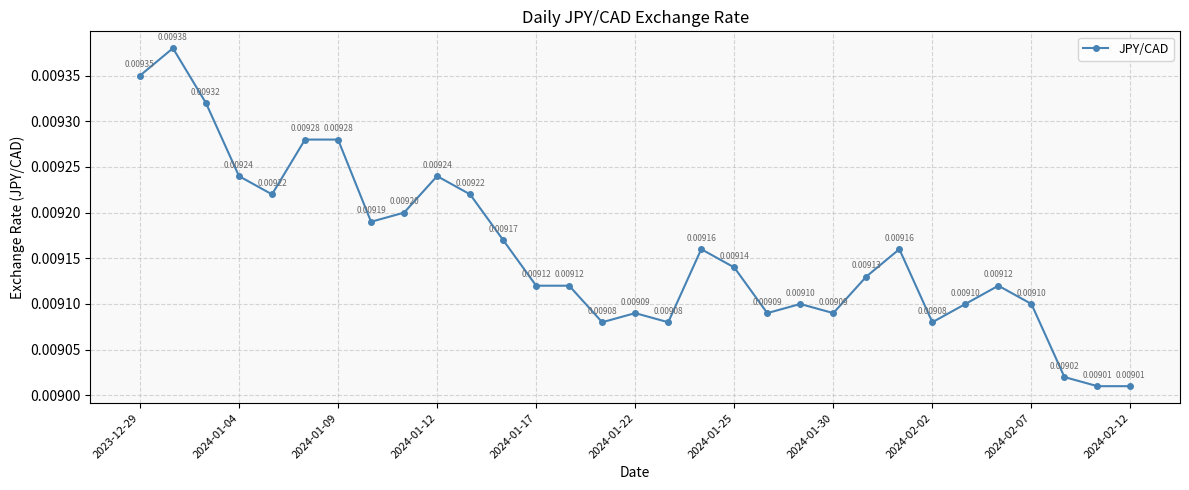

True or false: the data has more than 0 interior local peaks.

True